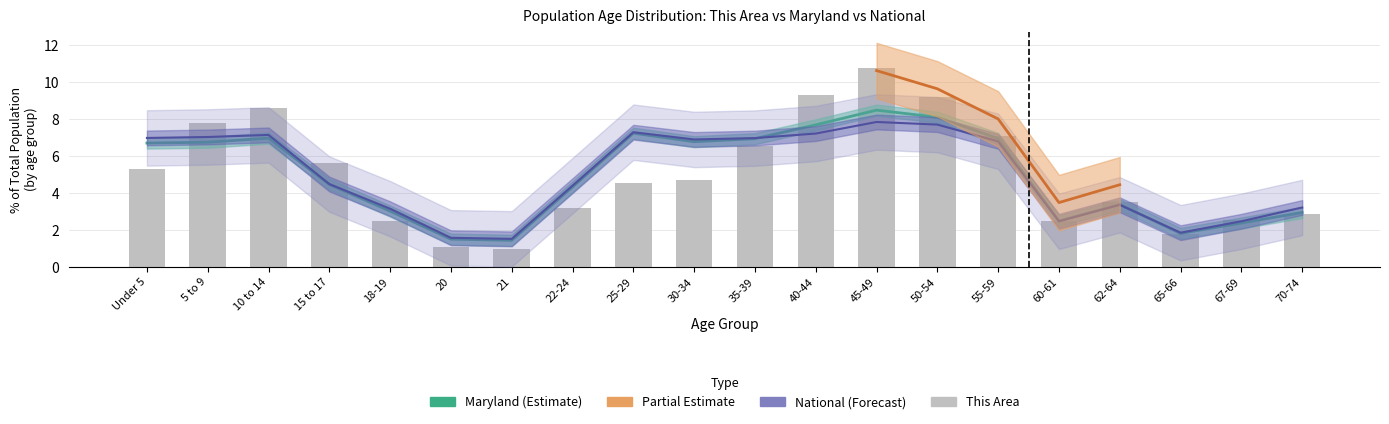

What is the value of the 11th bar from the left?

6.5